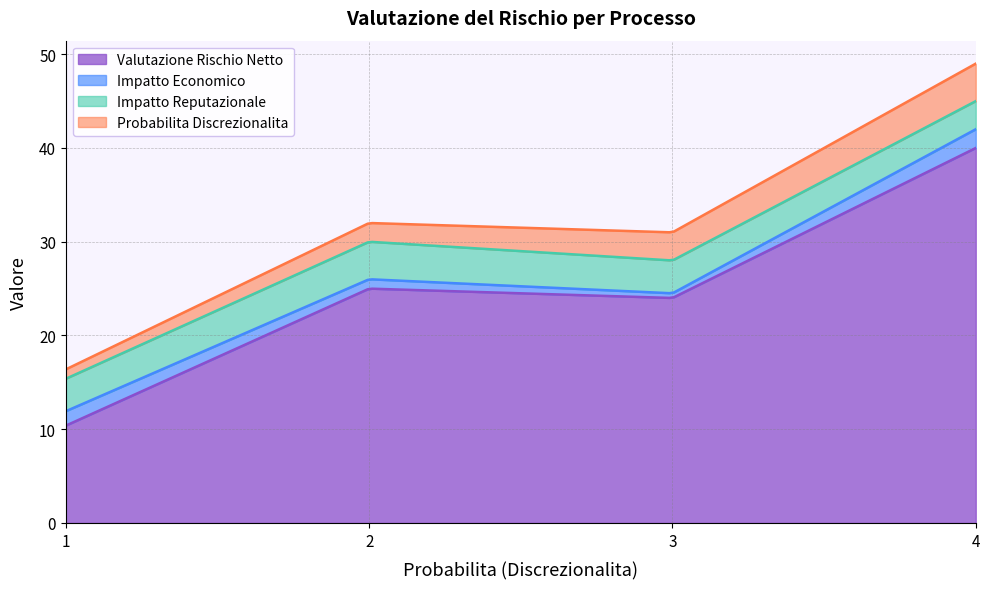

True or false: Valutazione Rischio Netto and Impatto Economico intersect in this chart.

False